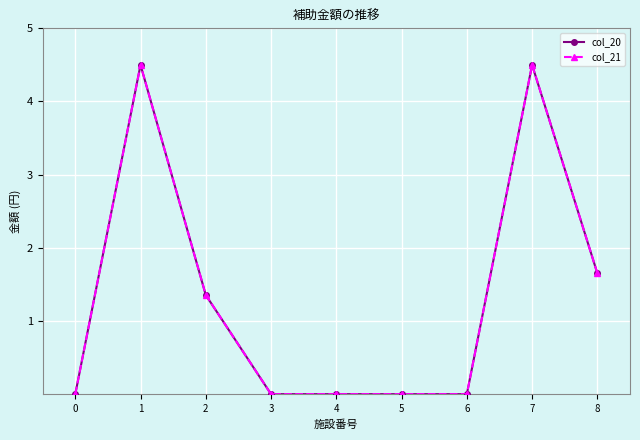

Which series has the widest spread of values?

col_20